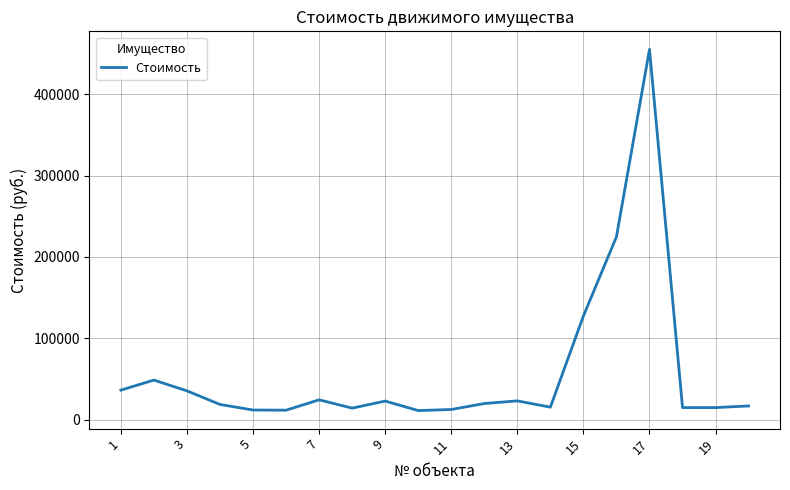

What is the sum of all values?

1162367.0